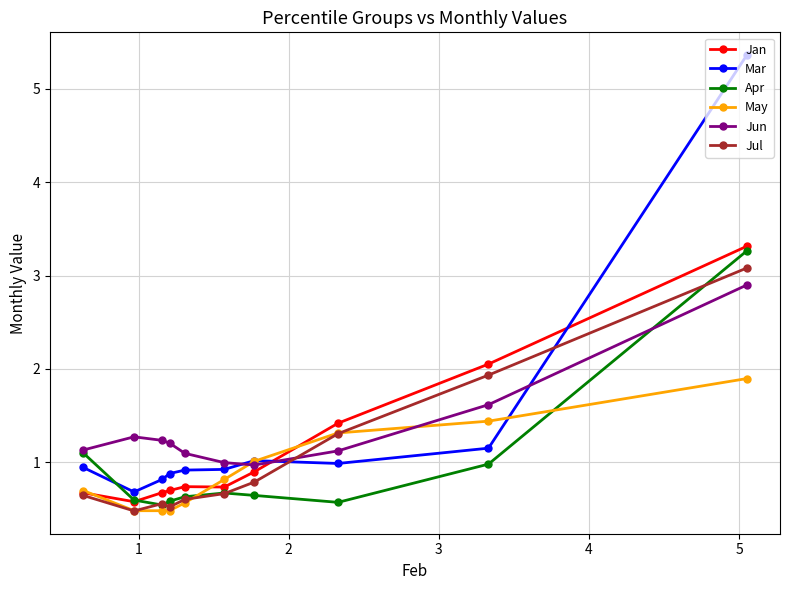

What is the value of the Mar point at the 9th from the left?

1.2